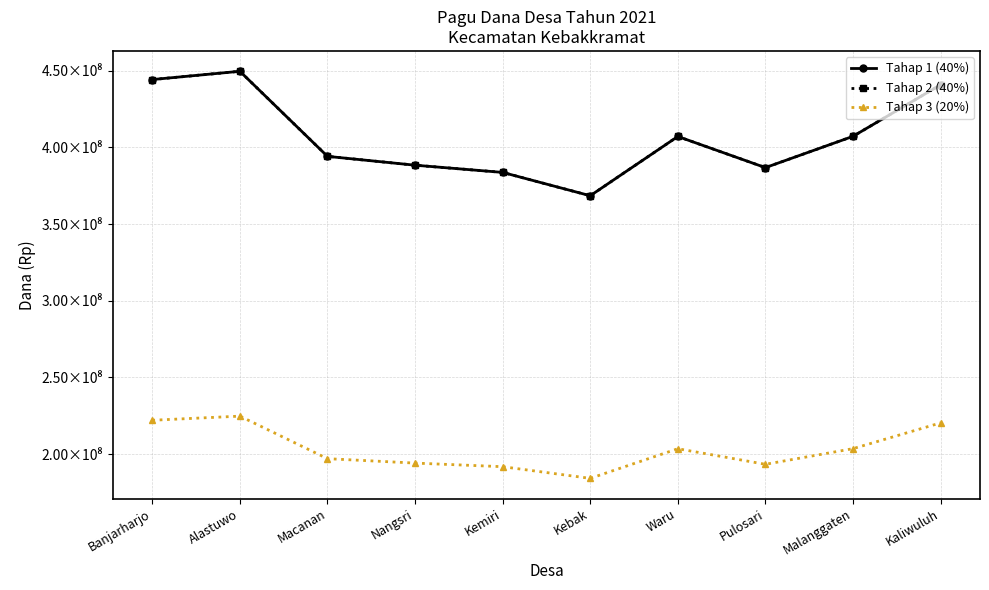

Does the chart have visible grid lines?

Yes